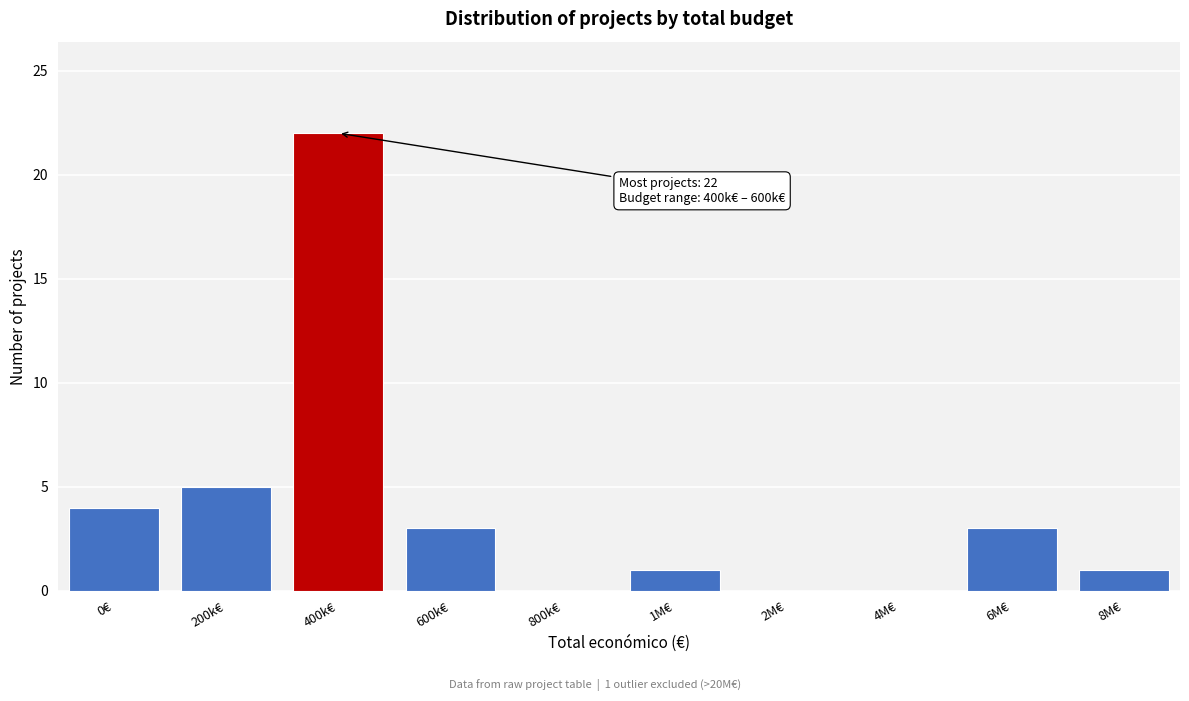

What value does the data have at 200k€?

5